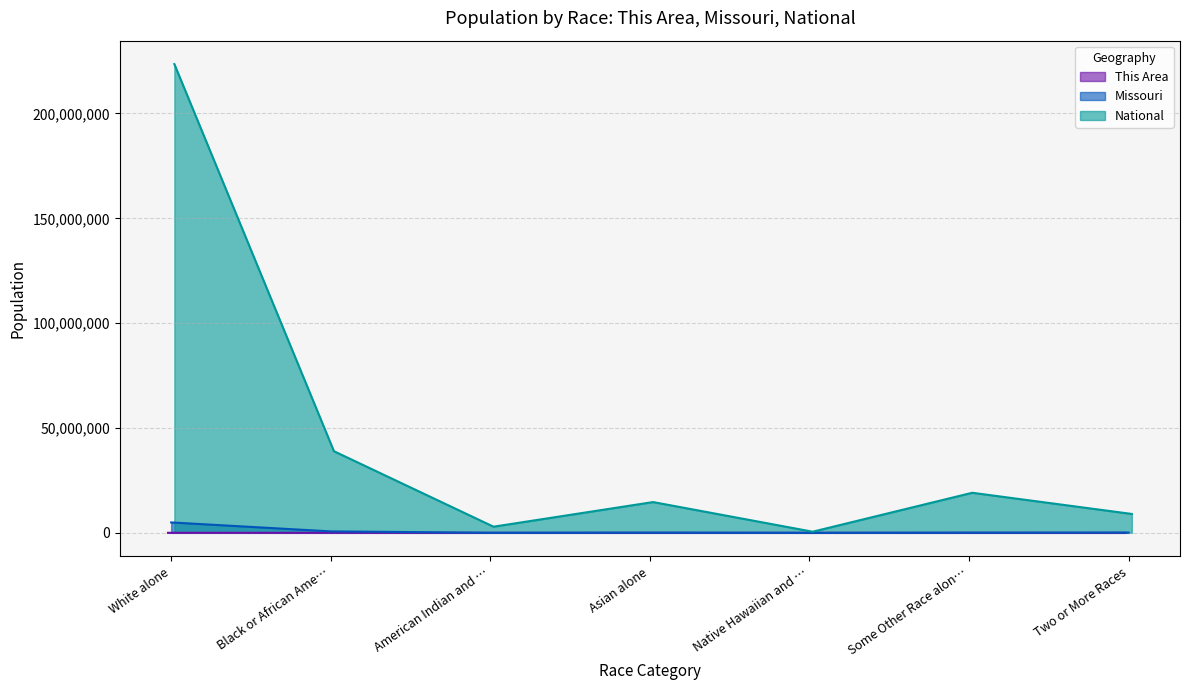

The value of This Area at American Indian and Alaska Native is 41. True or false?

True